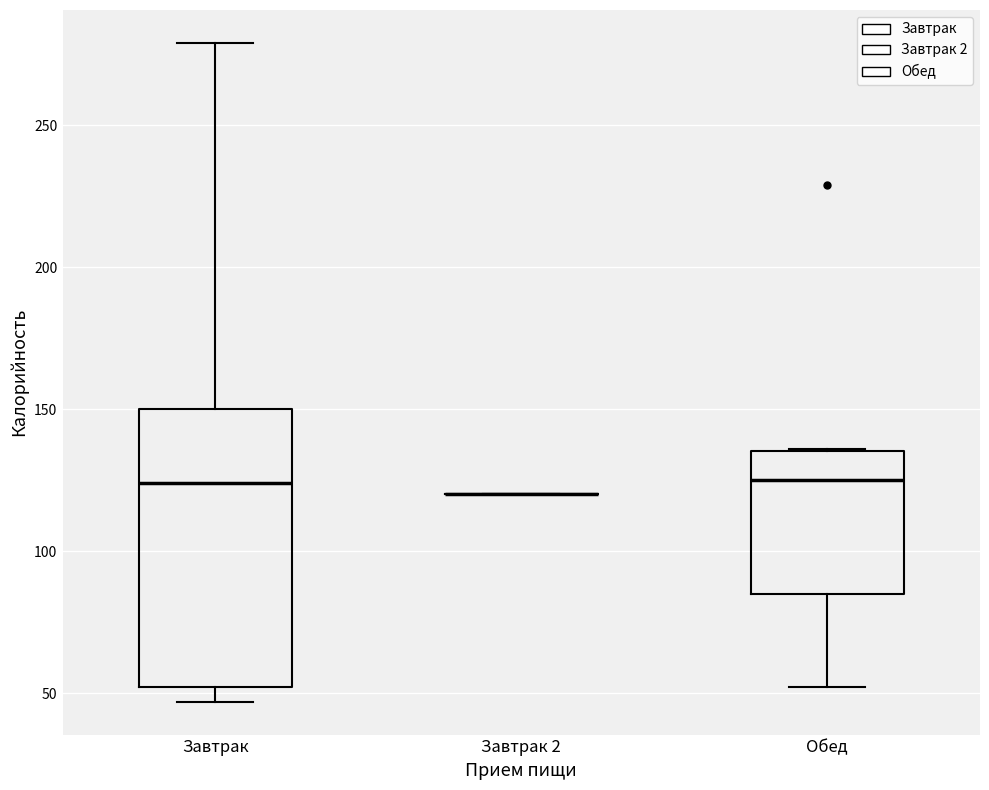

Reading left to right, transcribe this box plot: for each box, give where its median line is, the range the box spans, and where its two whiskers end, as read against the y-axis. The values are not printed on the chart, so give them approximately, as read against the axis.

Завтрак: median 125, box 50 to 150, whiskers 45 to 280
Завтрак 2: box collapsed to a line at 120, whiskers 120 to 120
Обед: median 125, box 85 to 135, whiskers 50 to 135